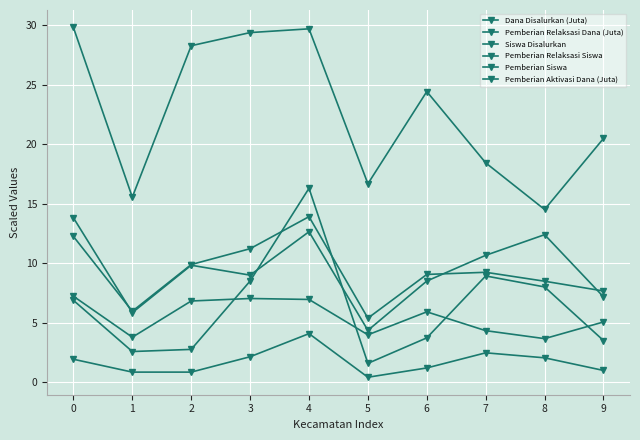

What is the difference between the second highest and second lowest values in the Pemberian Aktivasi Dana (Juta) series?

6.8